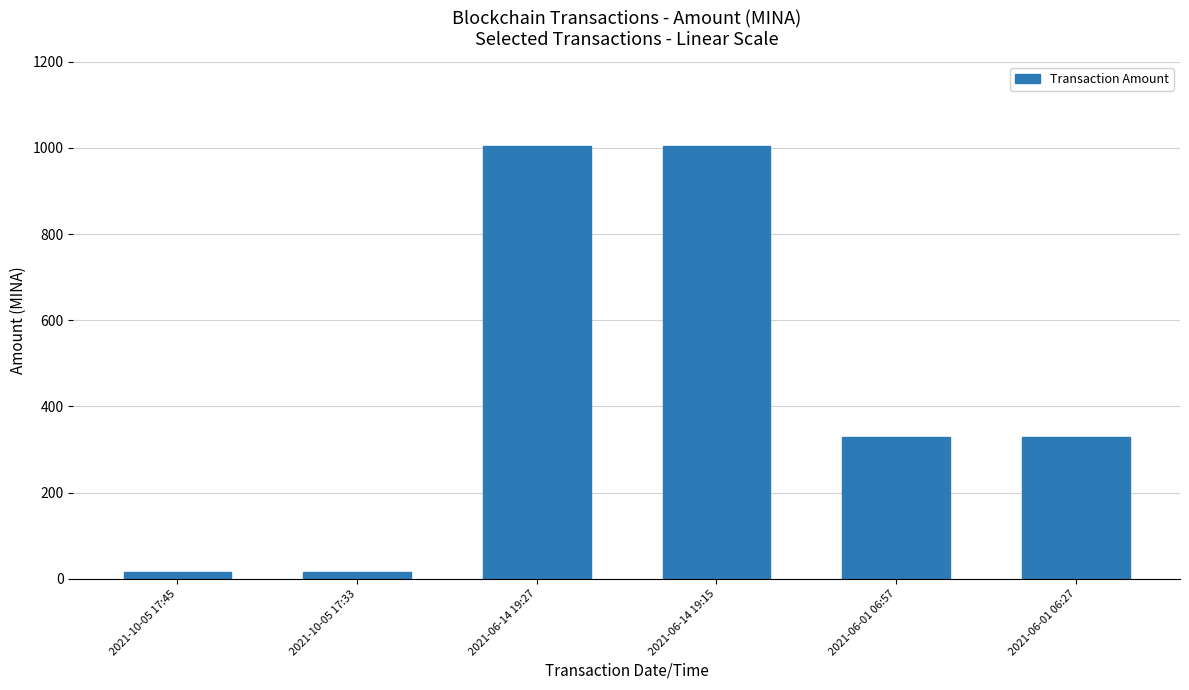

What is the difference between the values at 2021-06-14 19:15 and 2021-10-05 17:33?

987.9